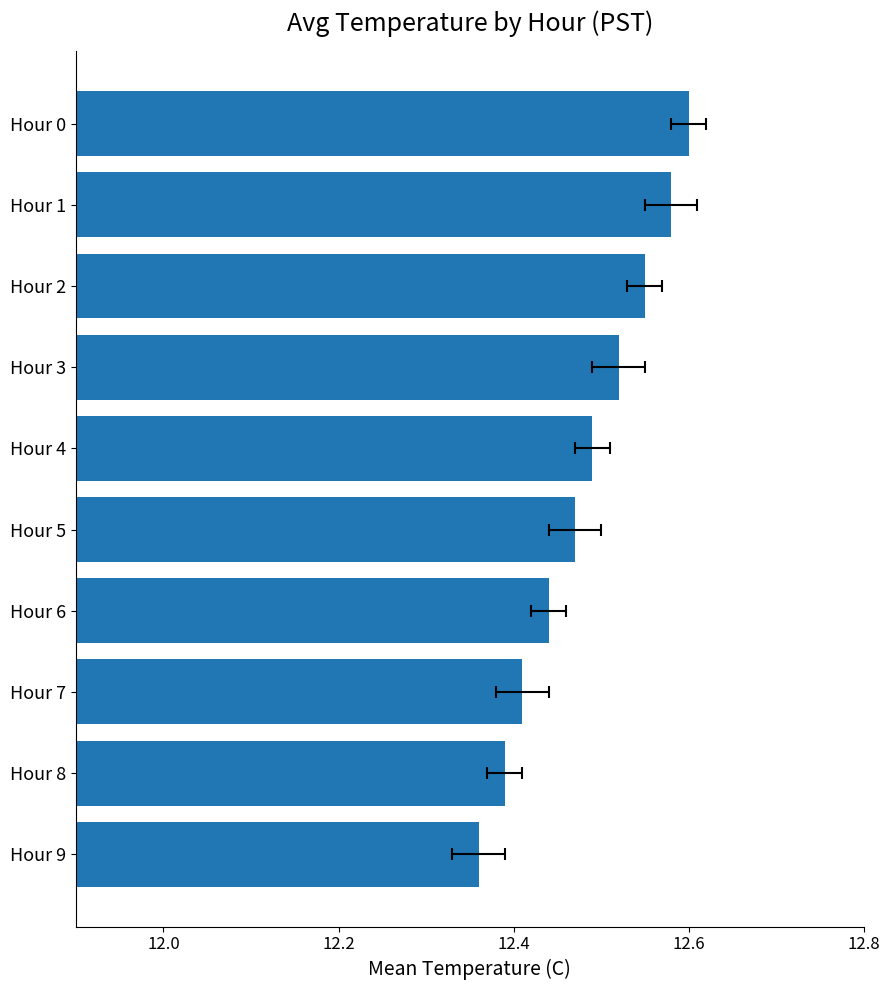

How many values are between 12 and 13?

10